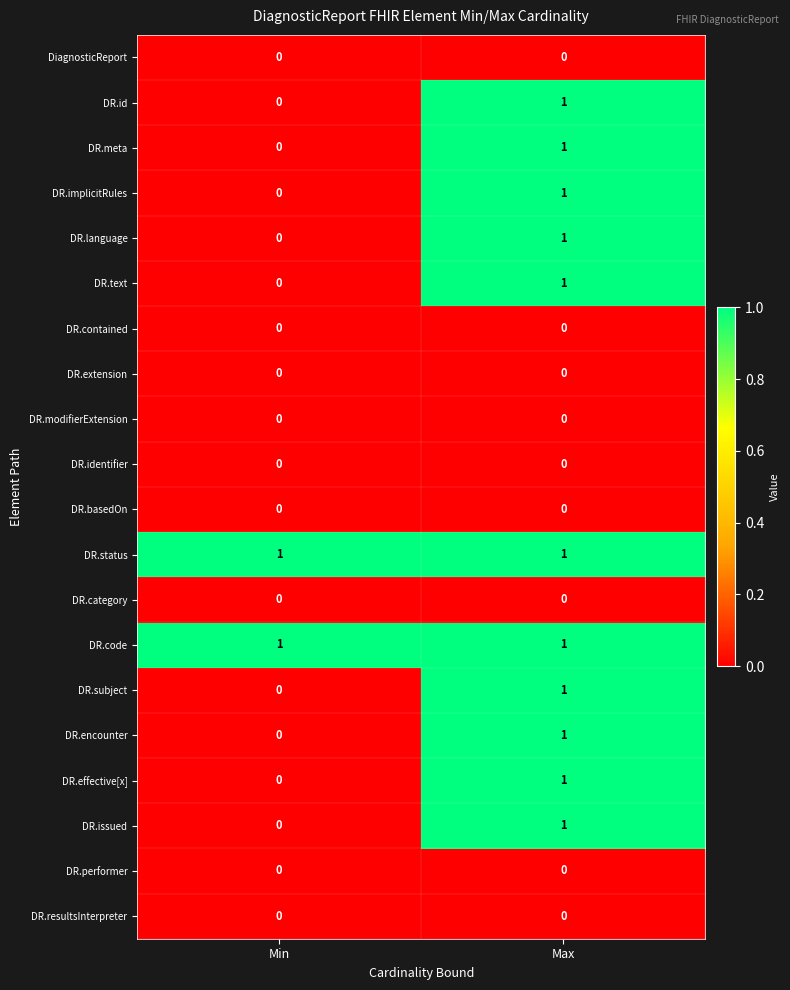

What is the spread (max minus min) of values at Max?

1